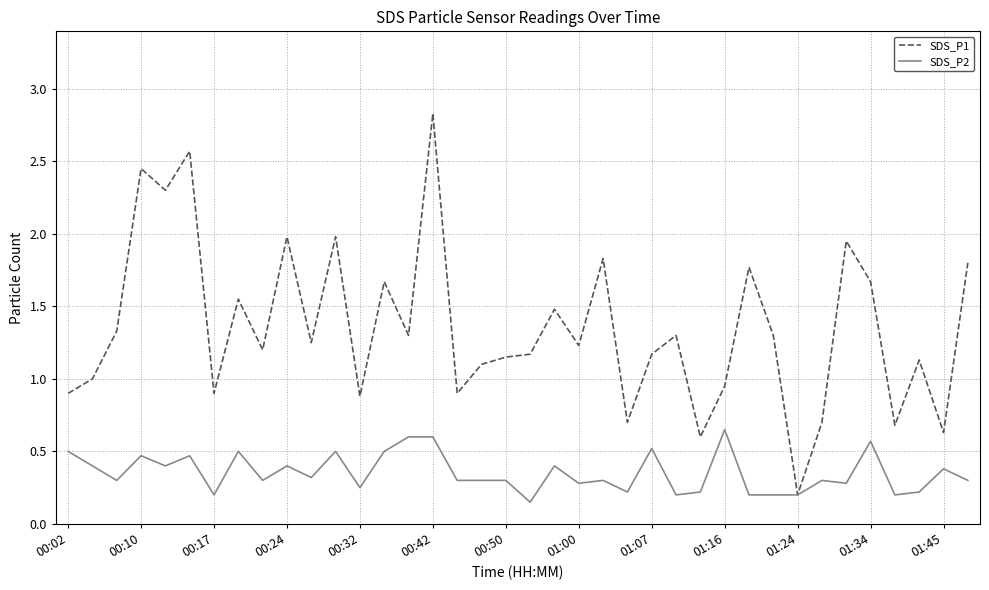

List the series in order of their overall mean, highest first.

SDS_P1, SDS_P2